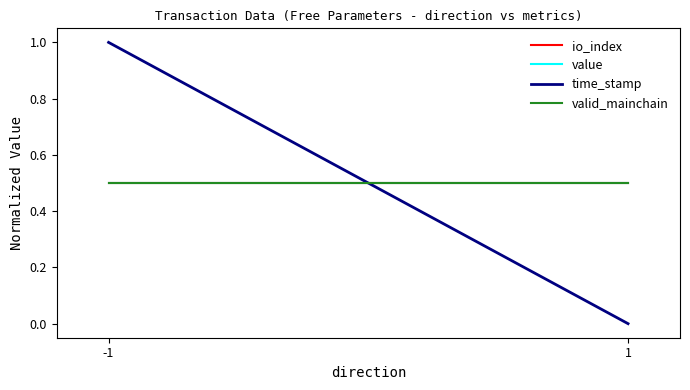

How many lines are shown in the chart?

4